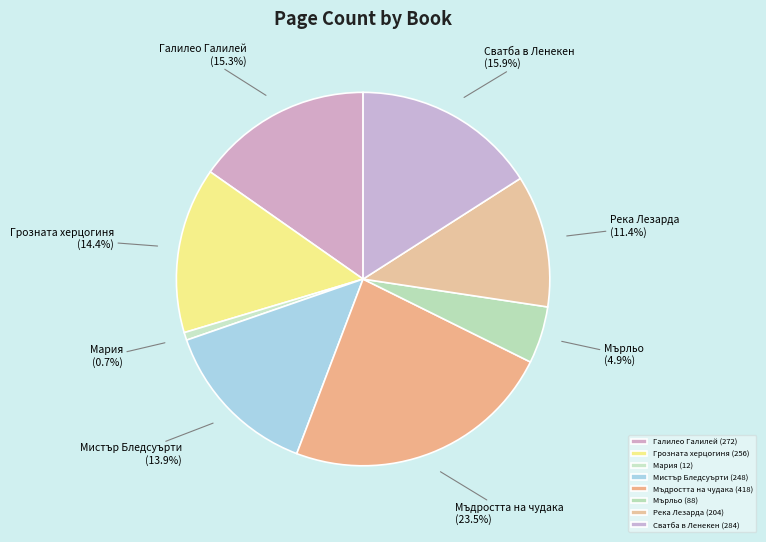

How many segments does this pie chart have?

8